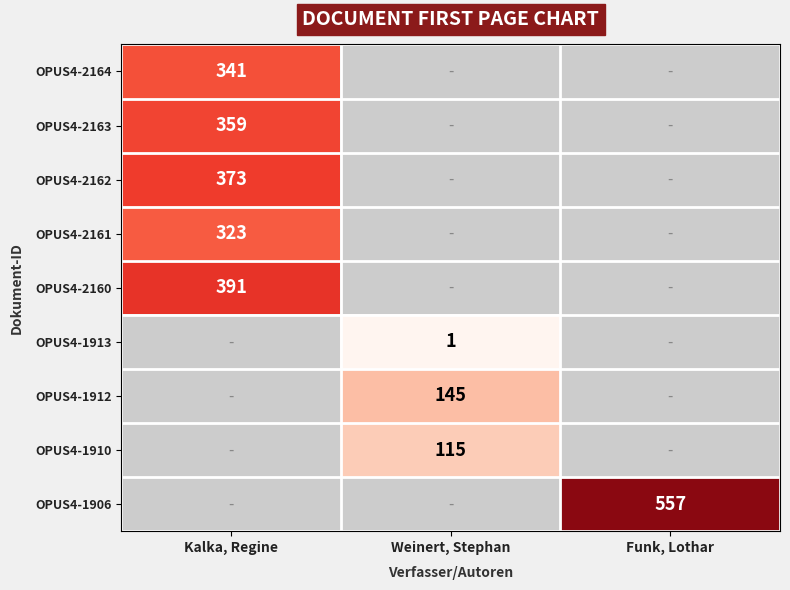

The value of OPUS4-2161 at Kalka, Regine is 323. True or false?

True